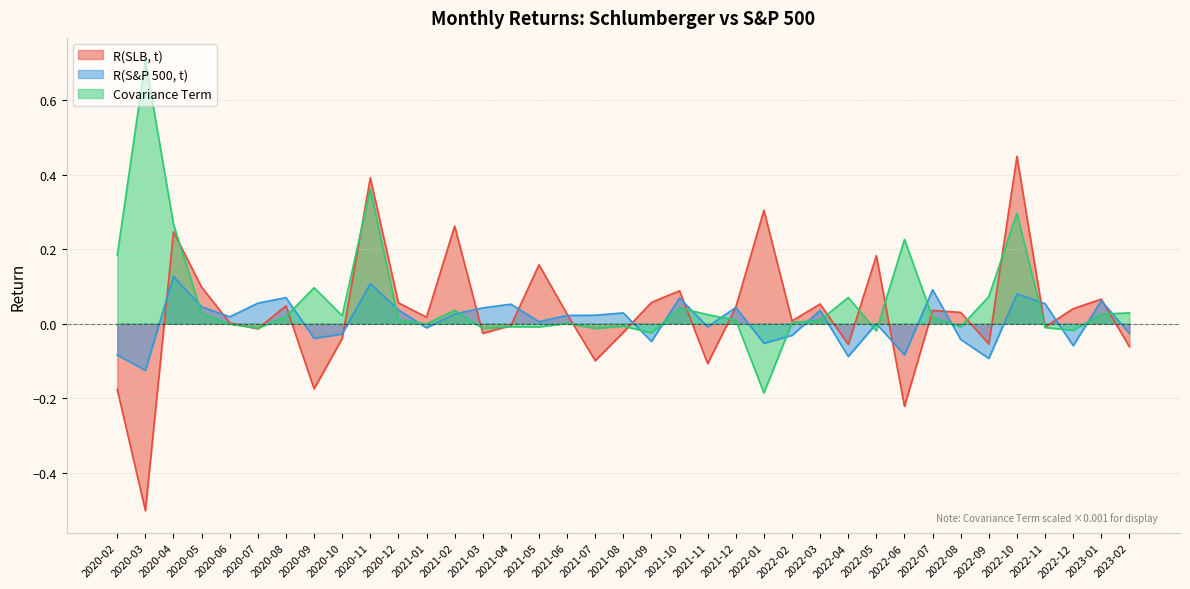

List the labels in order of R(SLB, t) value, largest first.

2022-10, 2020-11, 2022-01, 2021-02, 2020-04, 2022-05, 2021-05, 2020-05, 2021-10, 2023-01, 2021-09, 2020-12, 2022-03, 2020-08, 2021-12, 2022-12, 2022-07, 2022-08, 2021-06, 2021-01, 2022-02, 2020-06, 2021-04, 2022-11, 2020-07, 2021-08, 2021-03, 2020-10, 2022-09, 2022-04, 2023-02, 2021-07, 2021-11, 2020-09, 2020-02, 2022-06, 2020-03